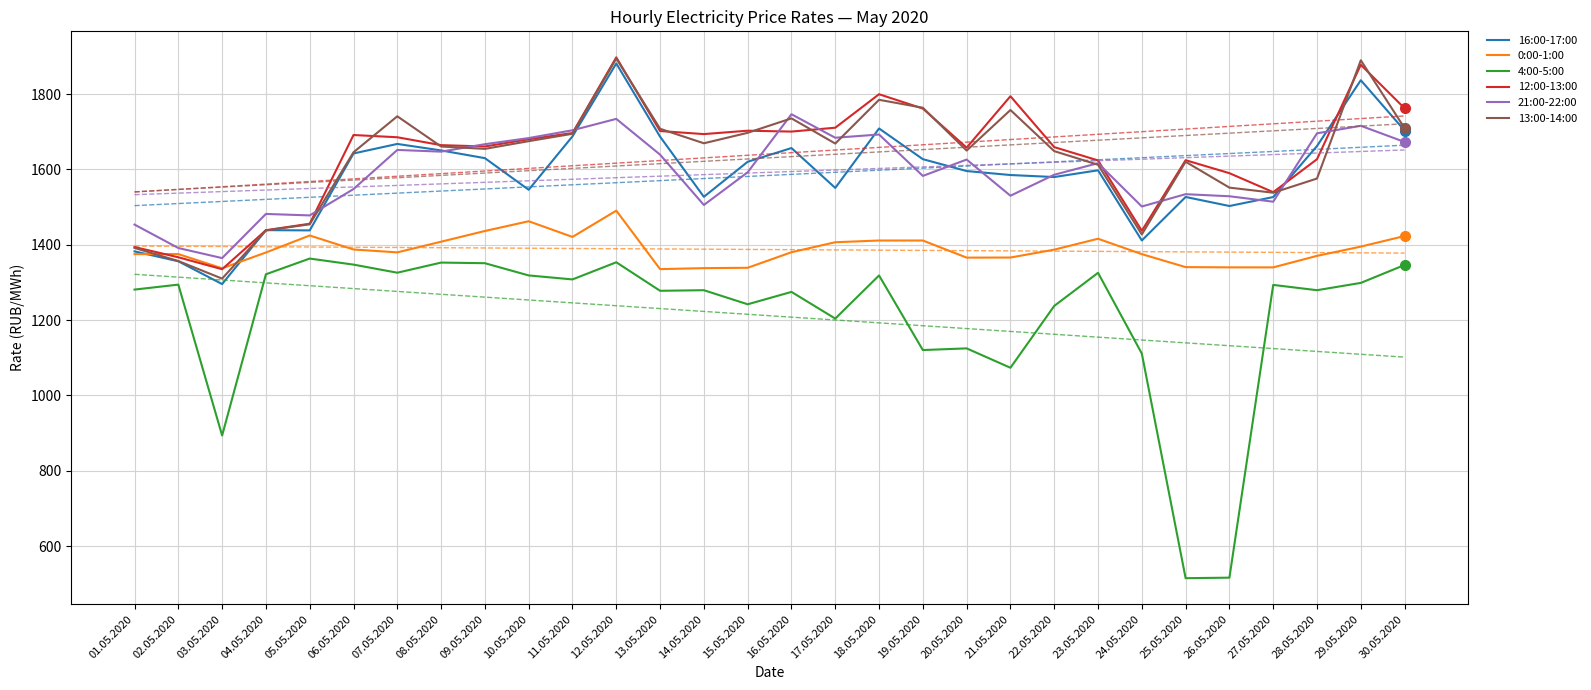

The 12:00-13:00 series shows 2271.5 at 23.05.2020. True or false?

False